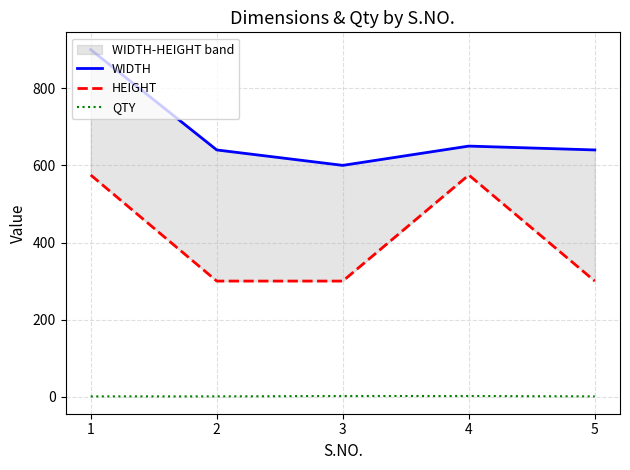

Is the value of QTY at 1 greater than the value of WIDTH at 4?

No